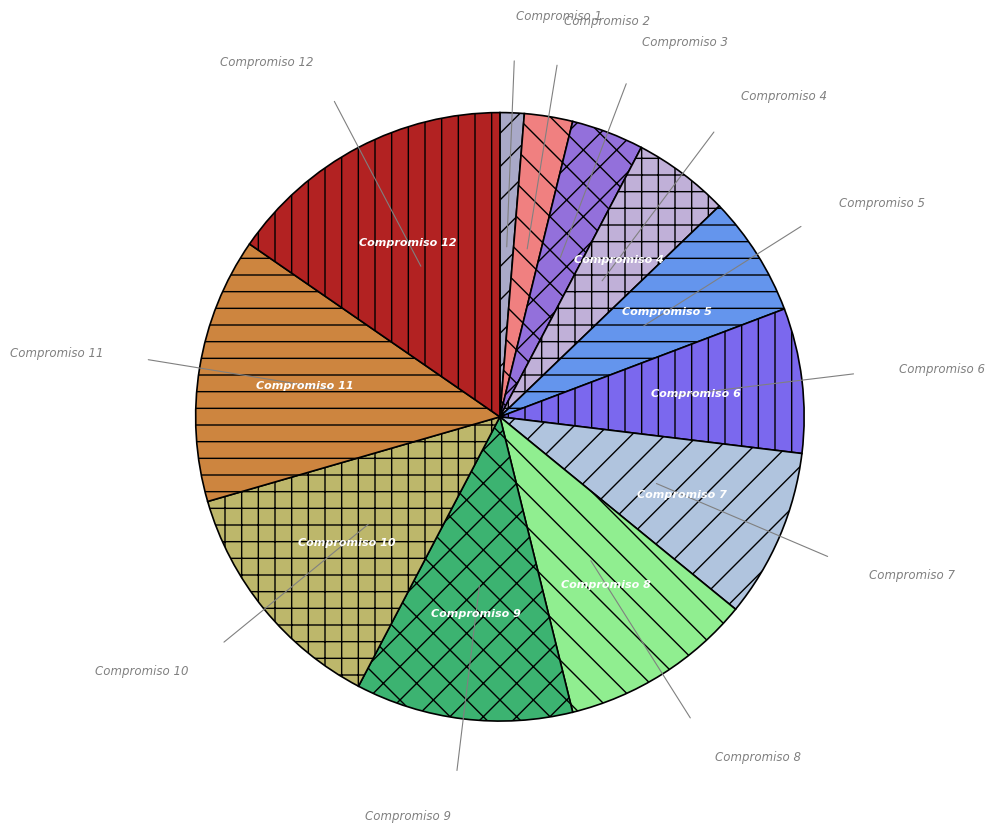

Approximately how many times larger is the value at Compromiso 7 compared to Compromiso 1?

7.0